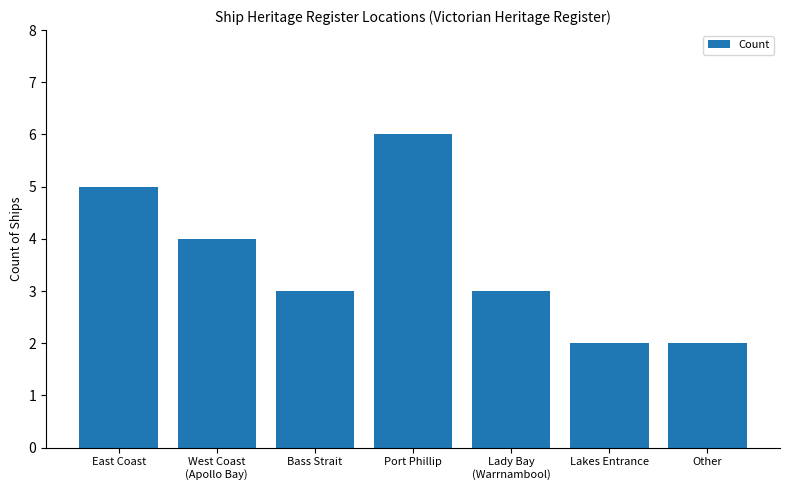

Approximately how many times larger is the value at Other compared to Lakes Entrance?

1.0